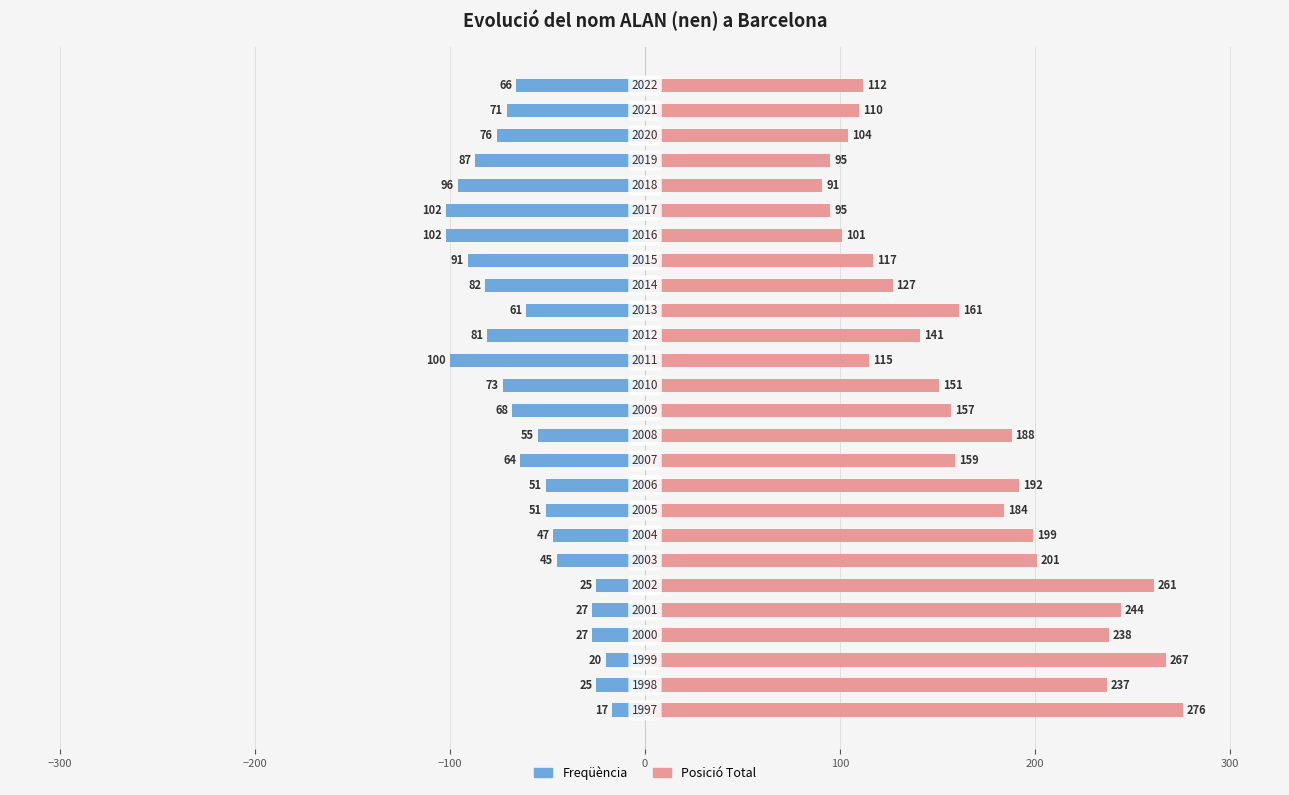

How many bars are there in total?

52